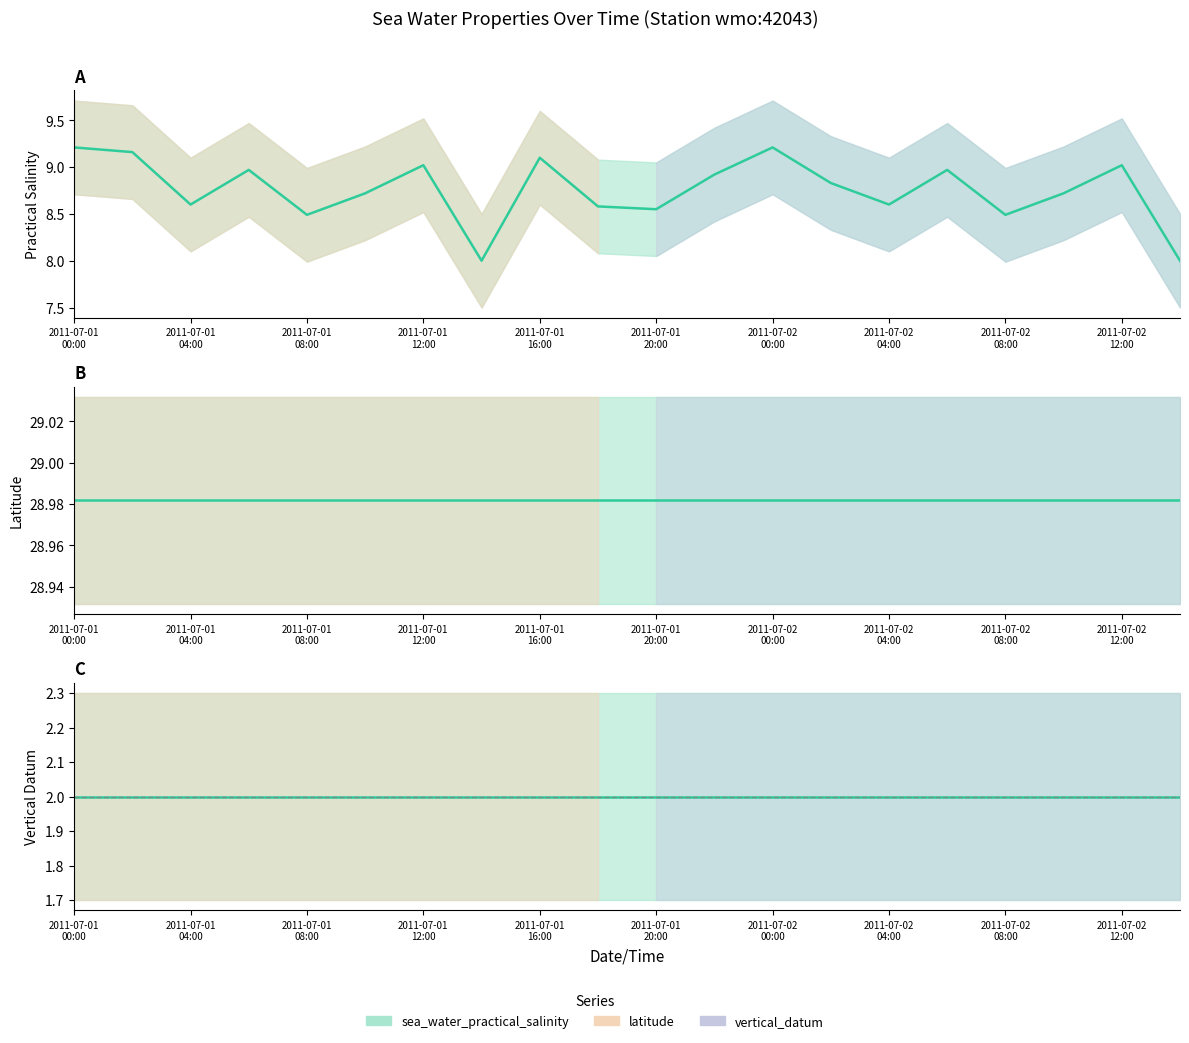

Which series changed the most between 2011-07-01T12:00 and 2011-07-02T04:00?

sea_water_practical_salinity